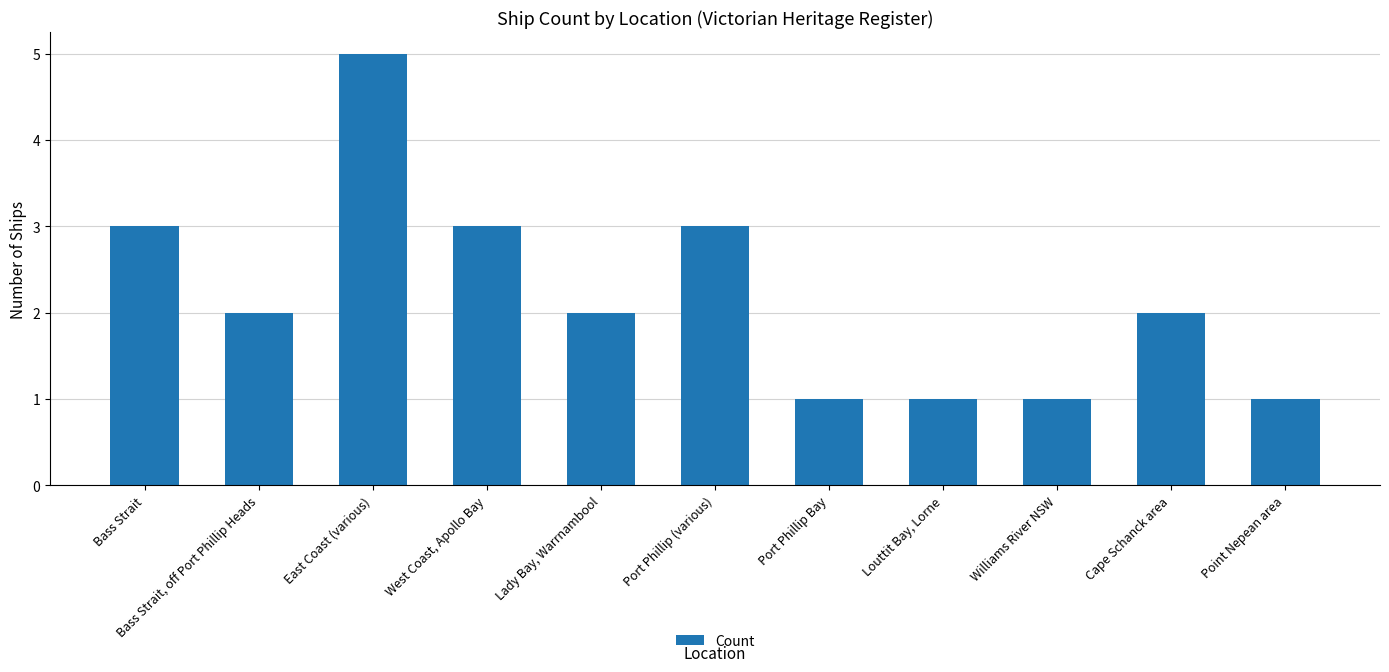

The value at East Coast (various) is 5. True or false?

True